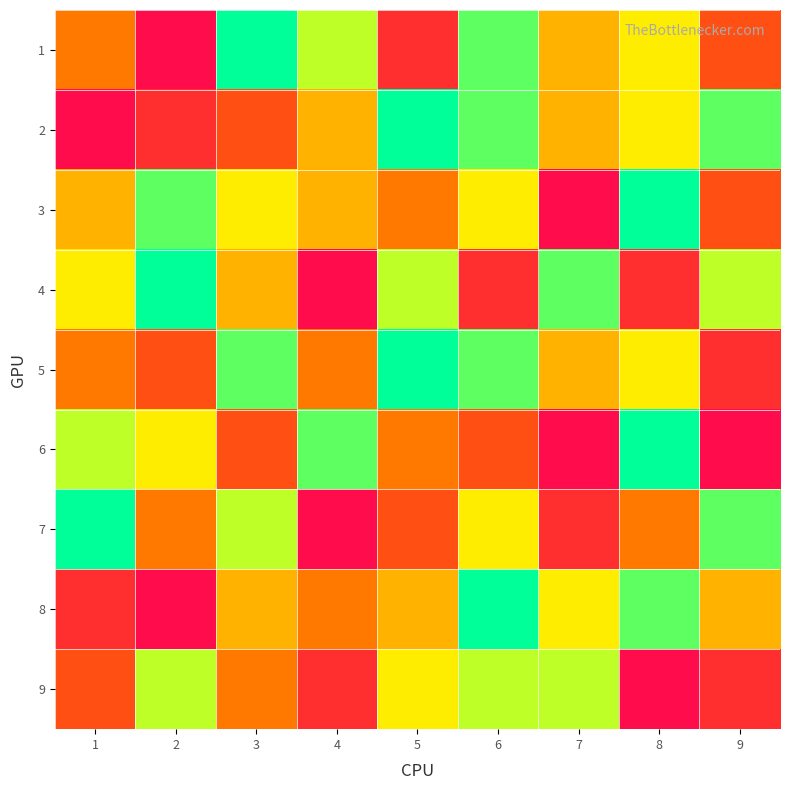

Which has a higher value, 4 or 7?

4